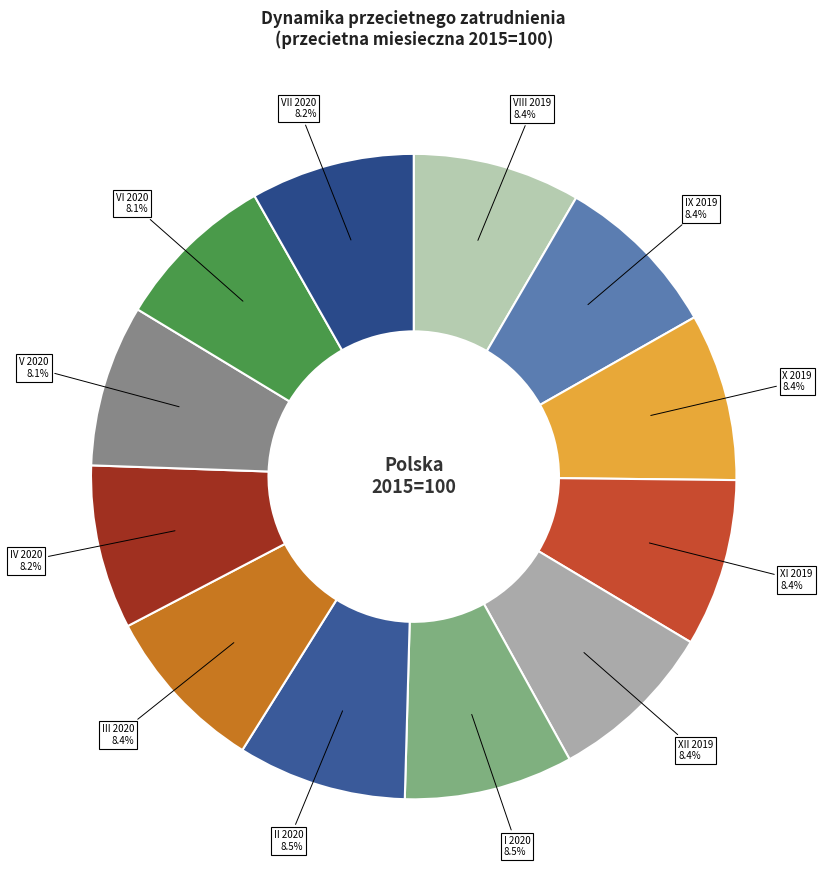

Approximately how many times larger is the value at VIII 2019 compared to VII 2020?

1.0